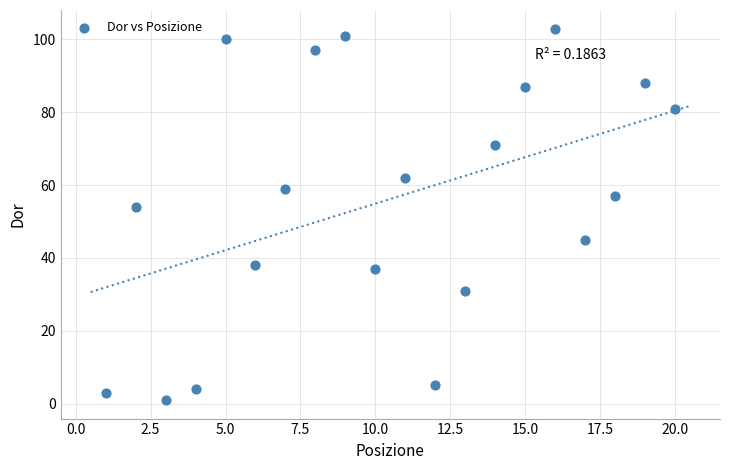

What is the range of X values (max minus min)?

19